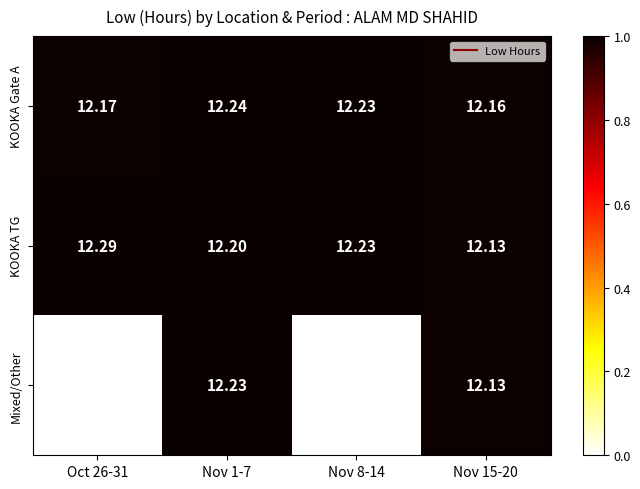

Which series has the widest spread of values?

Mixed/Other